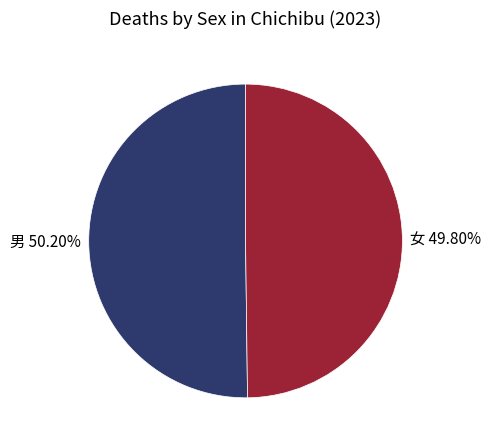

Count the number of slices in the pie.

2